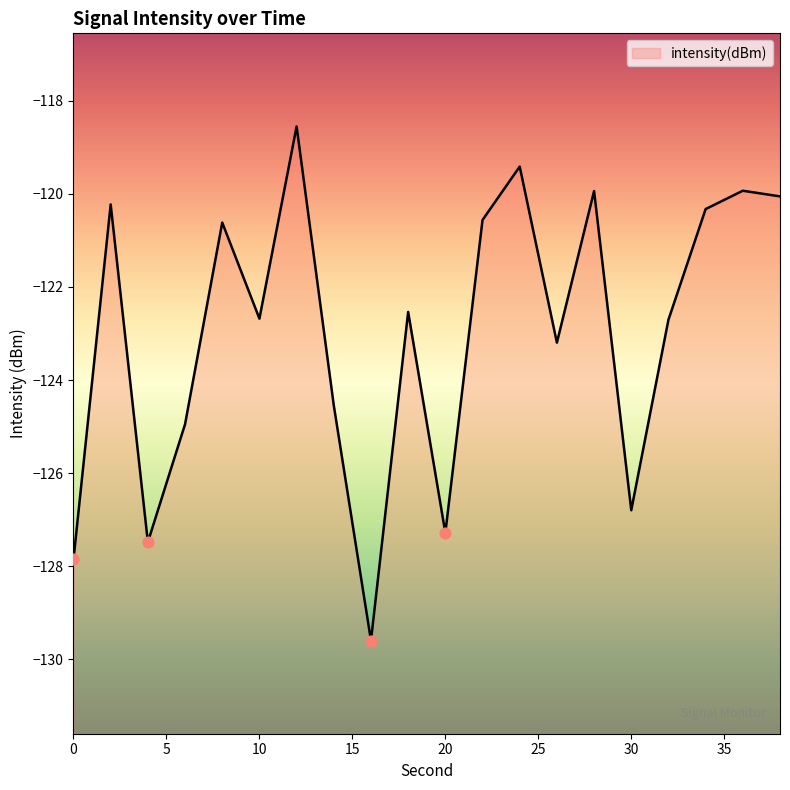

Between 6 and 2, which is larger?

2